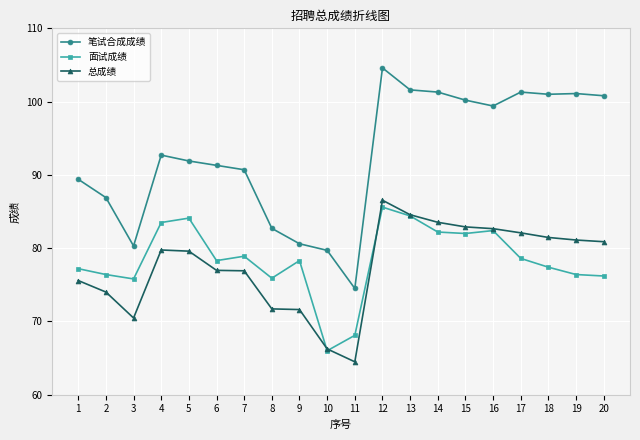

The value of 面试成绩 at 16 is 140.6. True or false?

False